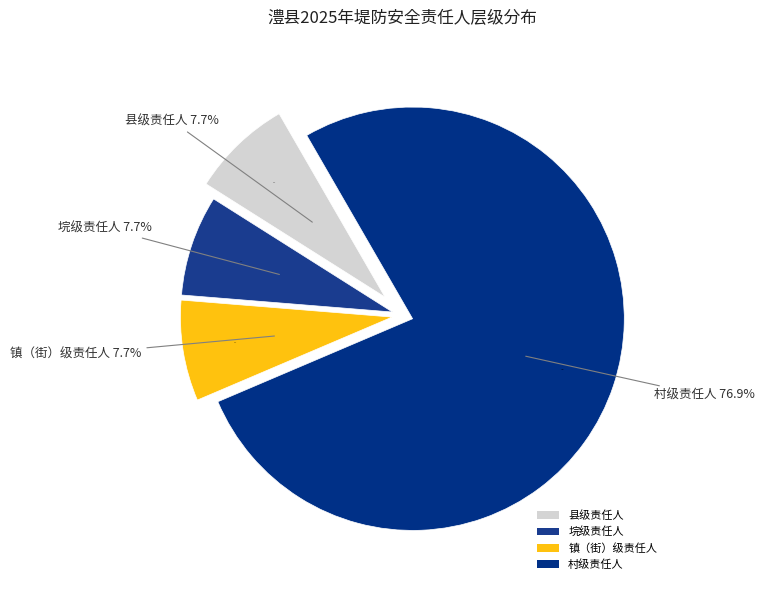

Does 垸级责任人 account for over 50% of the chart?

No